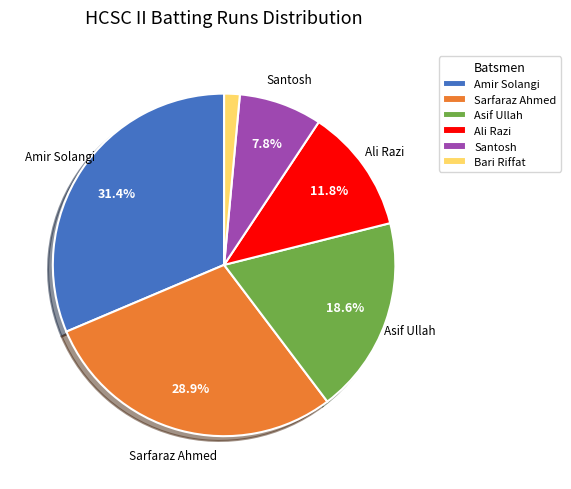

How many segments does this pie chart have?

6